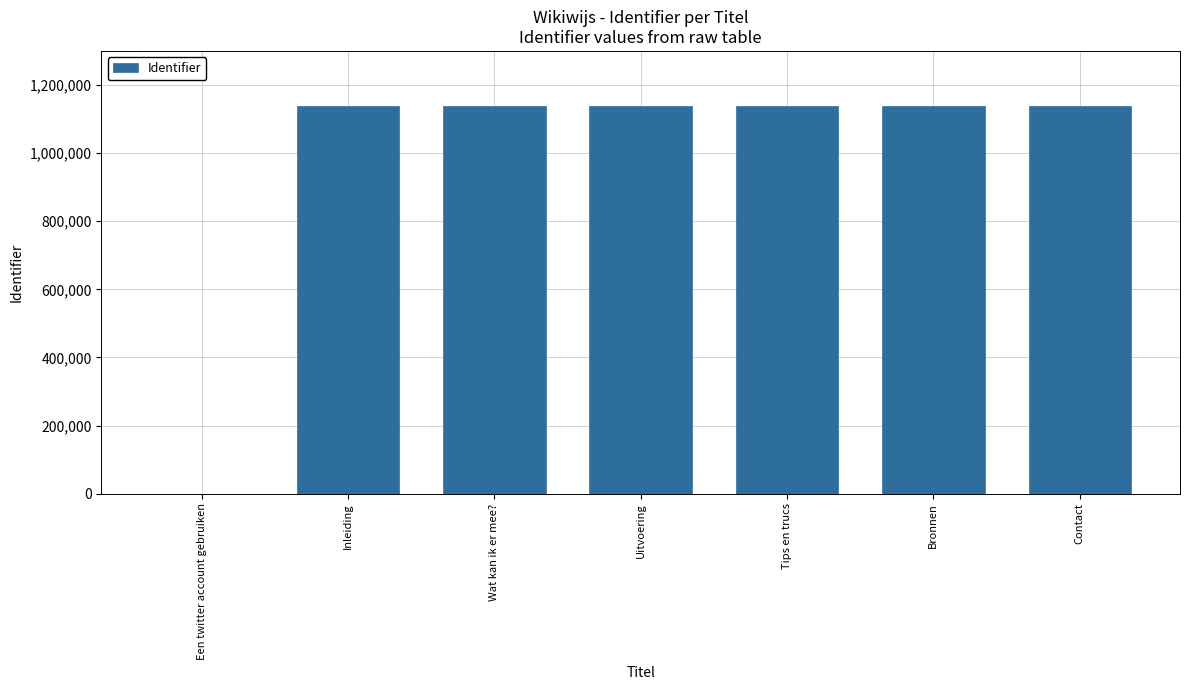

Approximately how many times larger is the value at Wat kan ik er mee? compared to Tips en trucs?

1.0